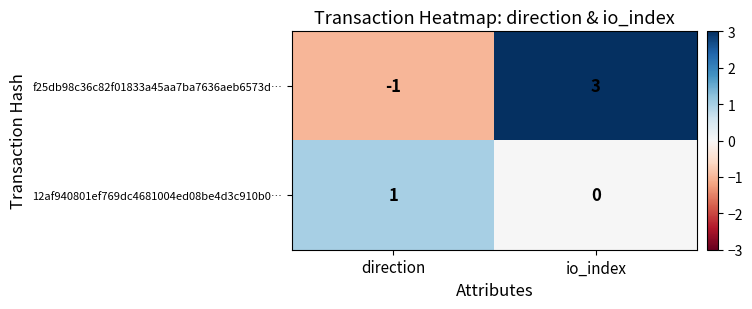

Reading right to left, list all the values displayed in this chart.

f25db98c36c82f01833a45aa7ba7636aeb6573d…: io_index=3	direction=-1
12af940801ef769dc4681004ed08be4d3c910b0…: io_index=0	direction=1